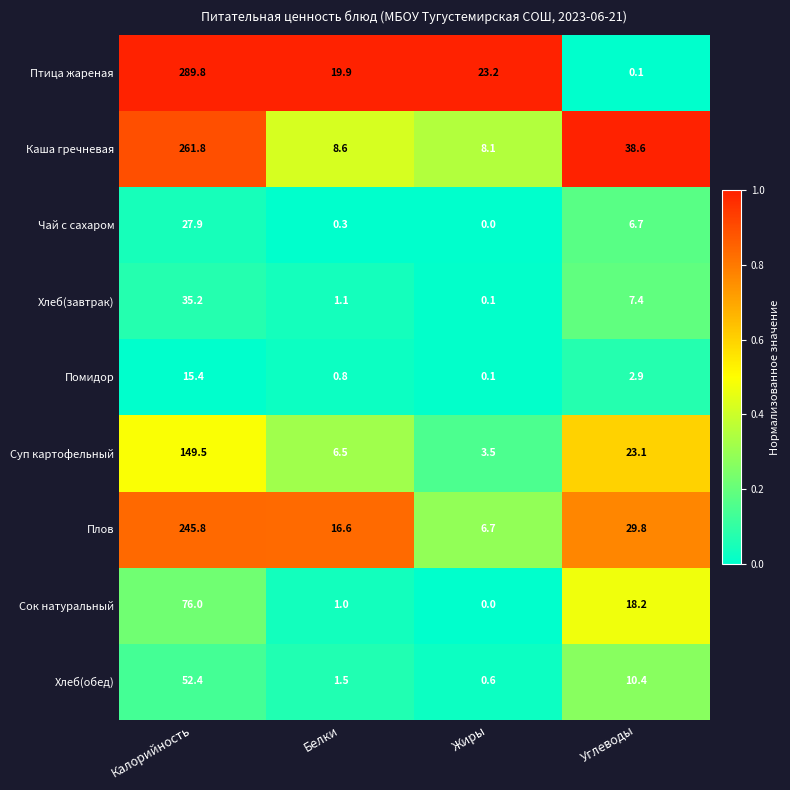

Where is Хлеб(завтрак) nearest to the value 17?

Углеводы